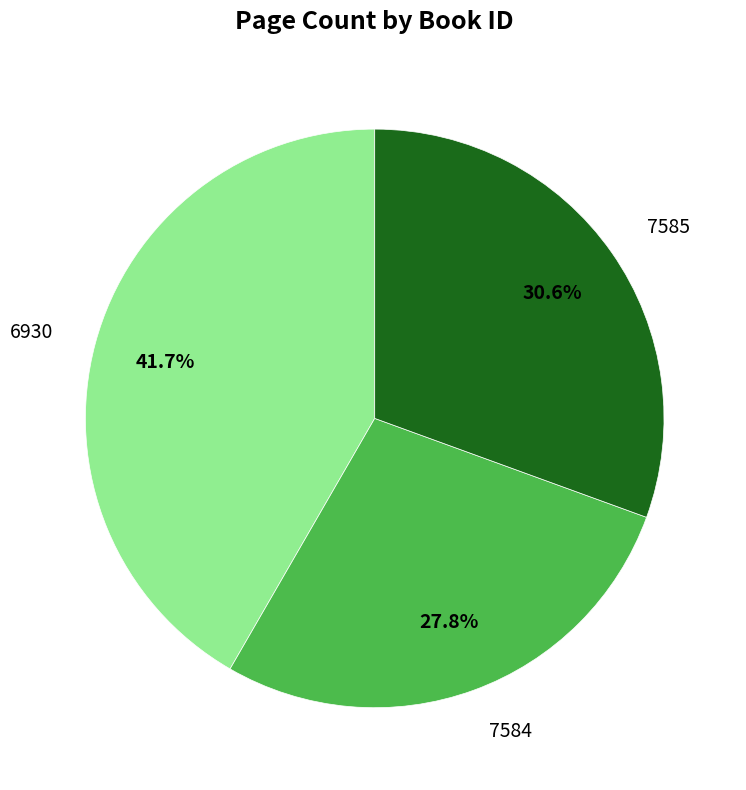

Count the number of slices in the pie.

3